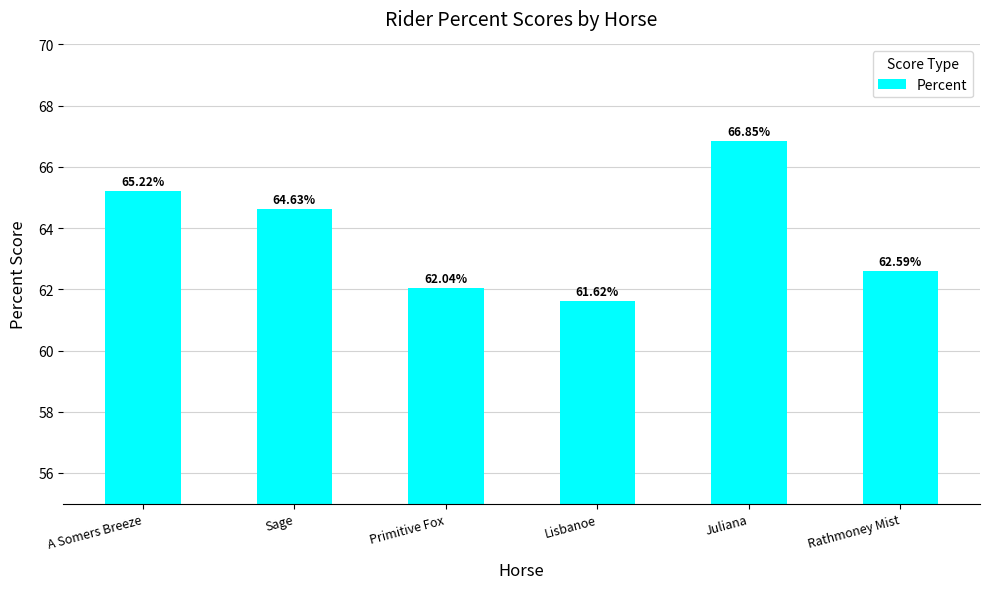

Approximately how many times larger is the value at Rathmoney Mist compared to A Somers Breeze?

1.0